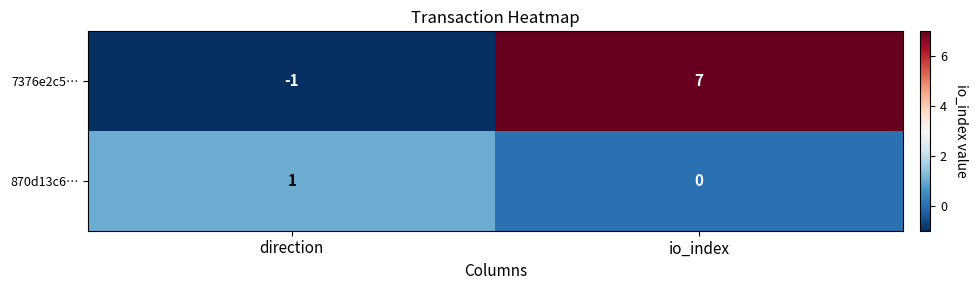

What is the difference between the highest and lowest values at direction?

2